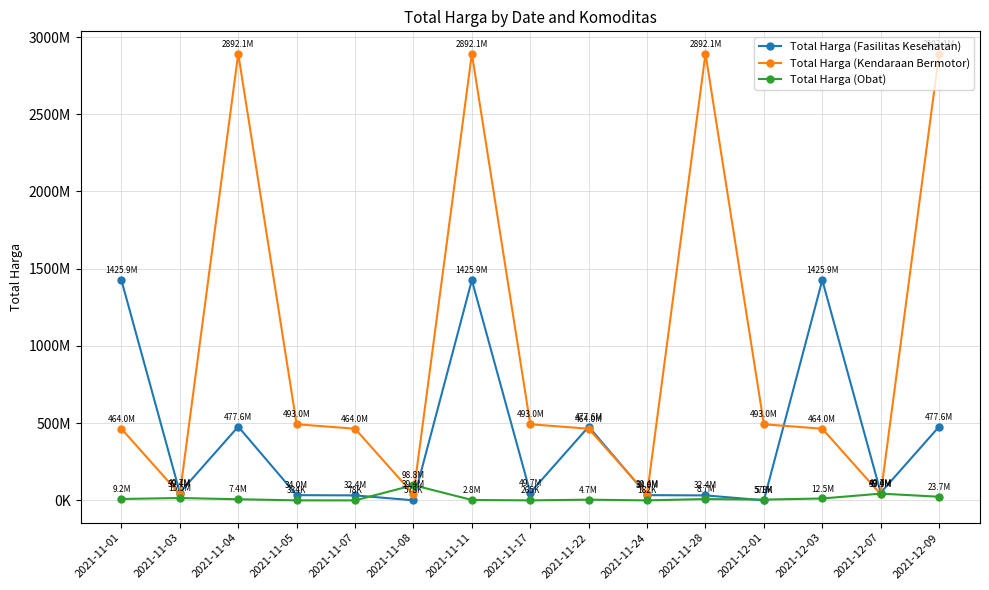

What is the label of the 2nd point from the right?

2021-12-07